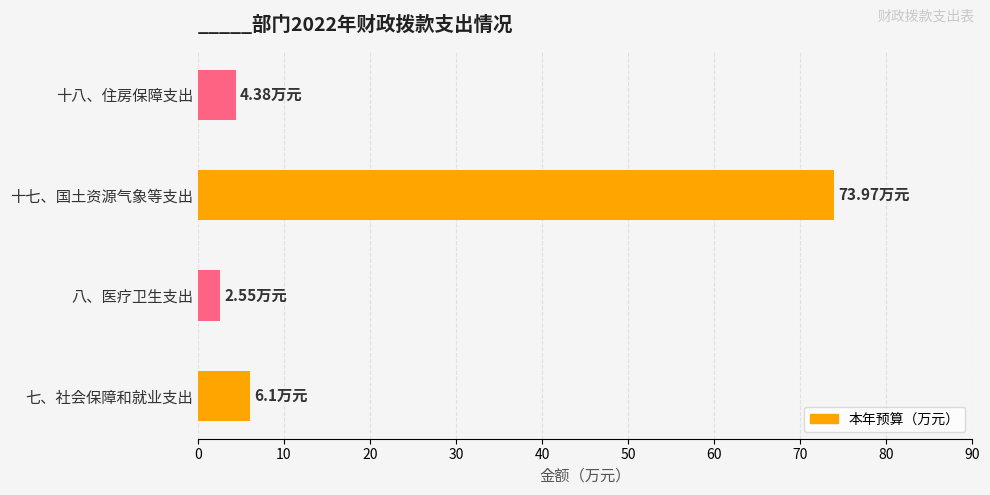

How many data points does each series have?

4